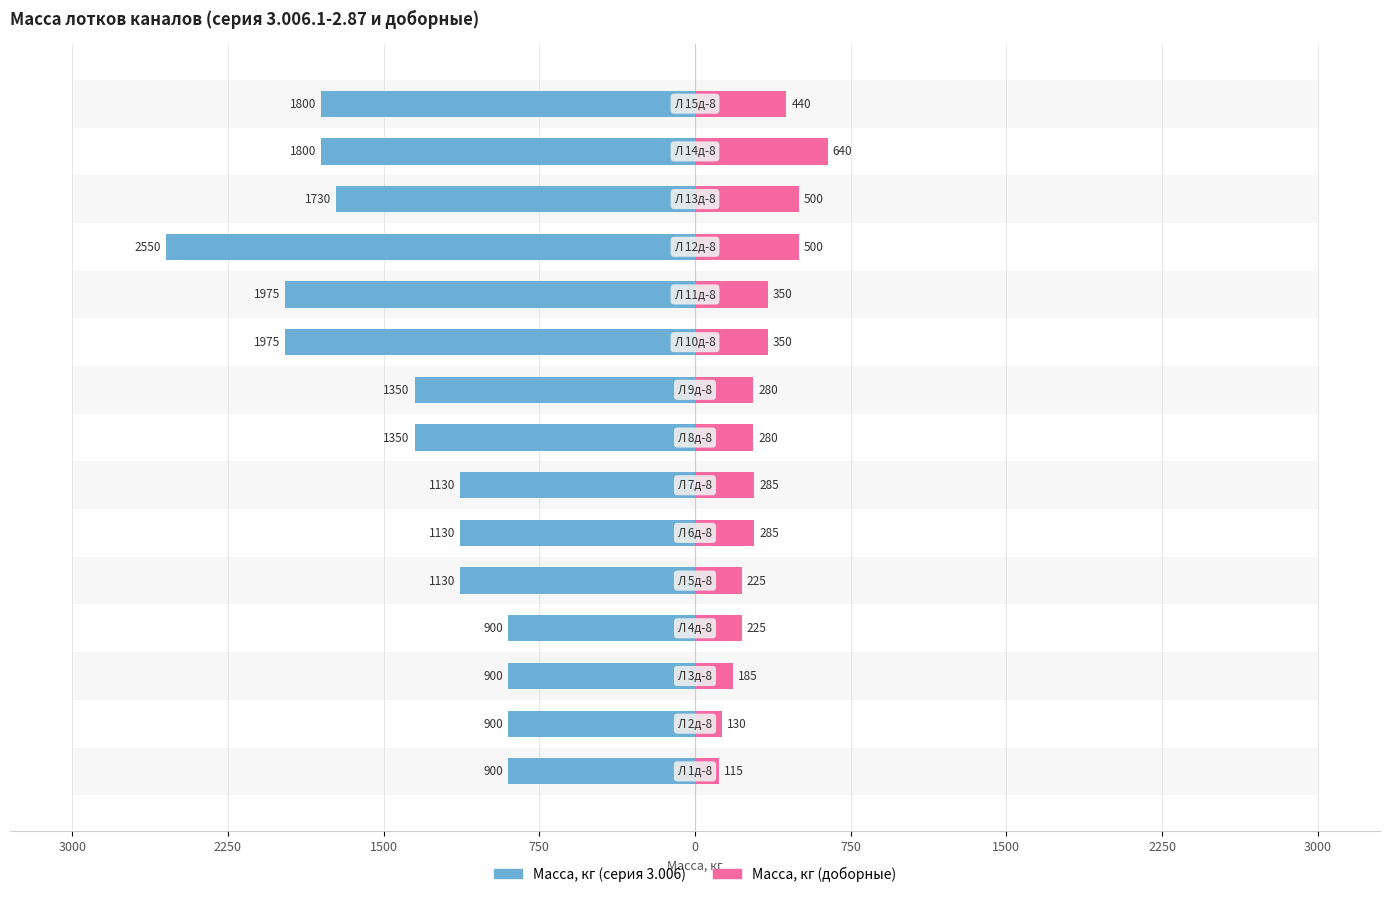

At how many categories does at least one series exceed -15?

15